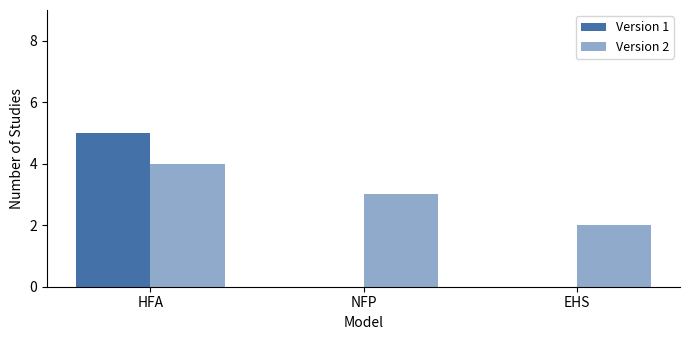

How many categories are shown in the chart?

3